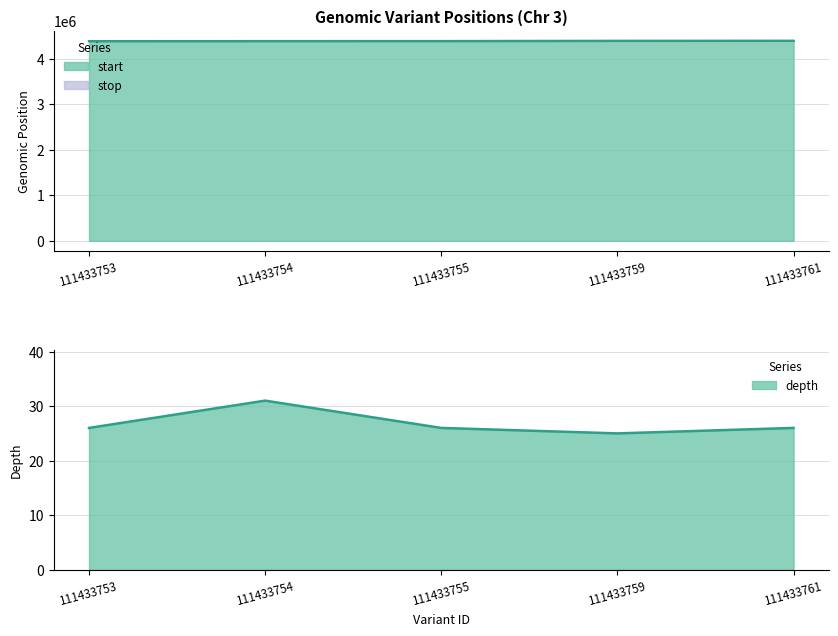

Reading right to left, transcribe all the data shown in this chart.

111433761=26	111433759=25	111433755=26	111433754=31	111433753=26